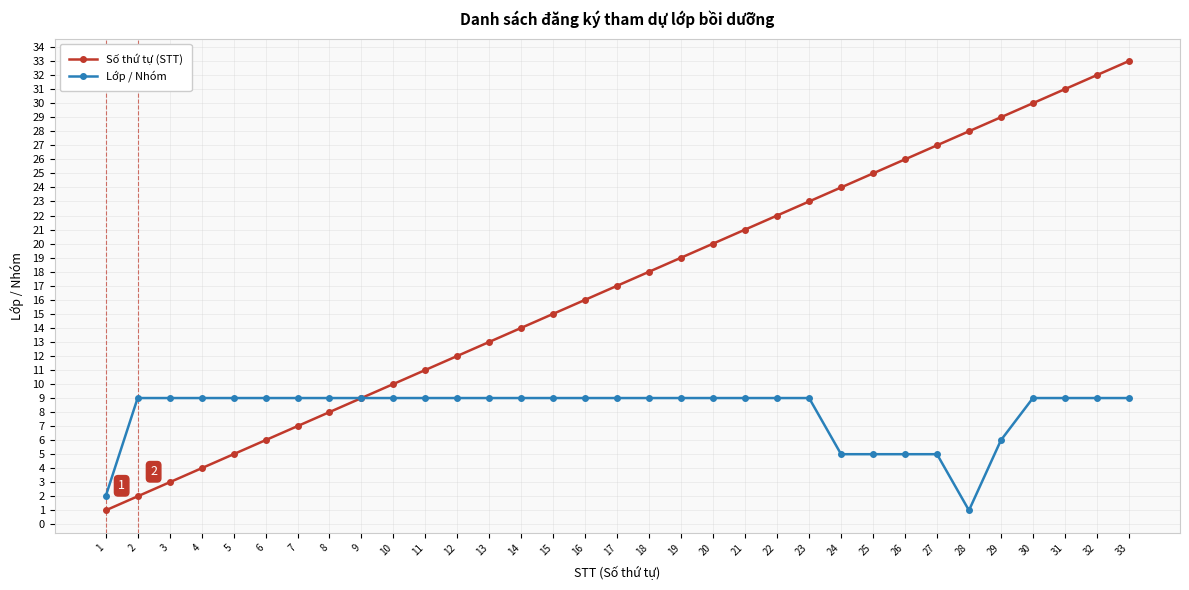

The value of Số thứ tự (STT) at 32 is 53. True or false?

False